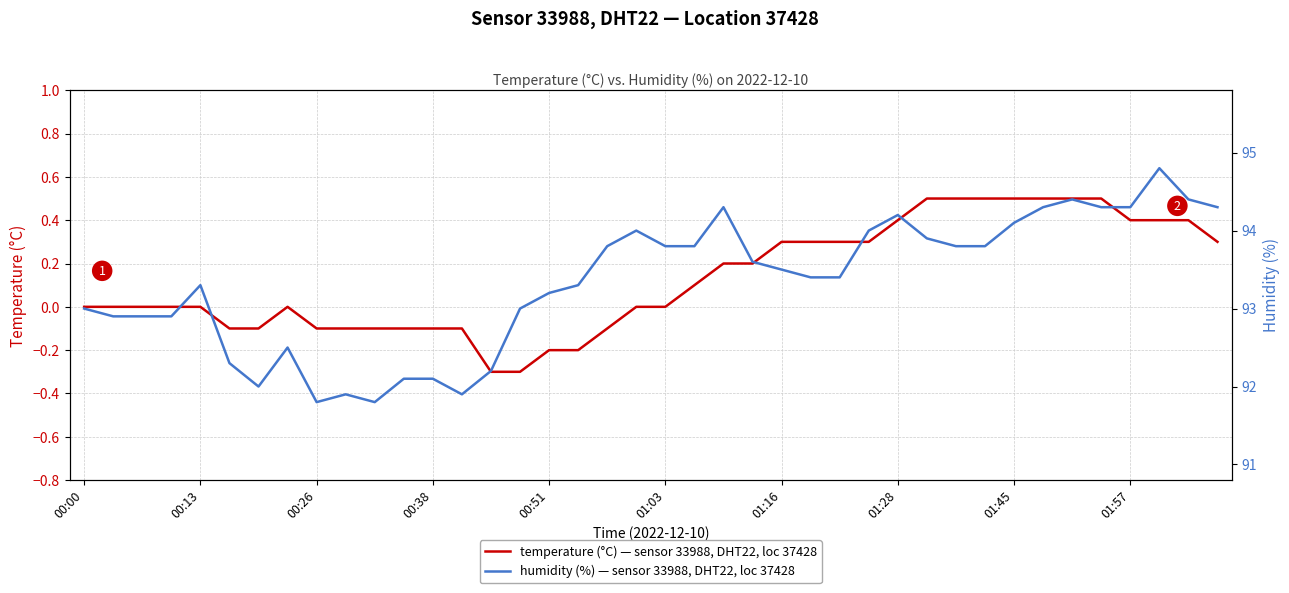

True or false: temperature has more than 2 interior local peaks.

False